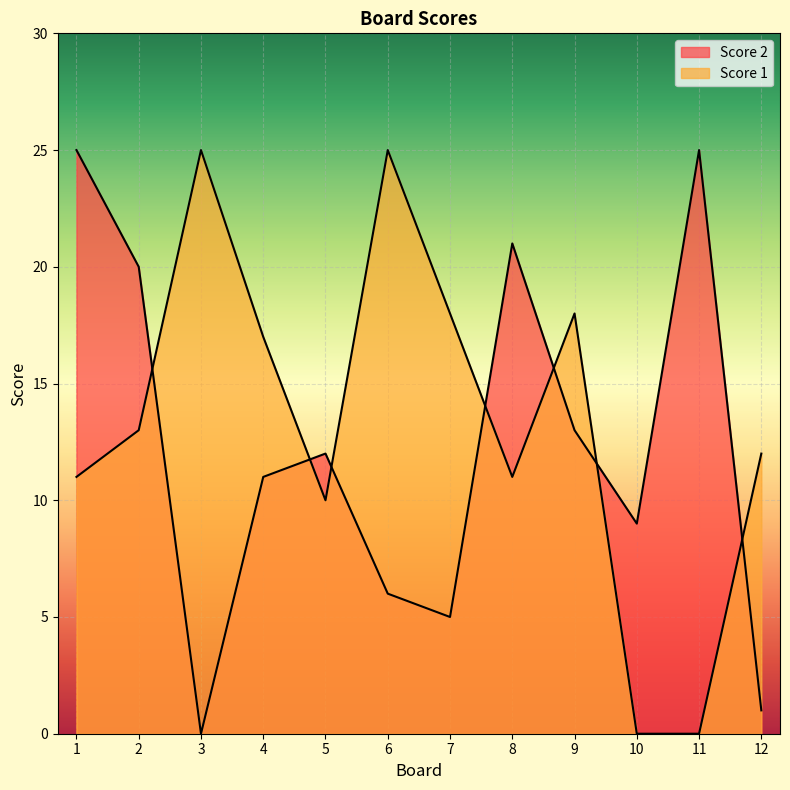

Which series changed the most between 4 and 11?

Score 1